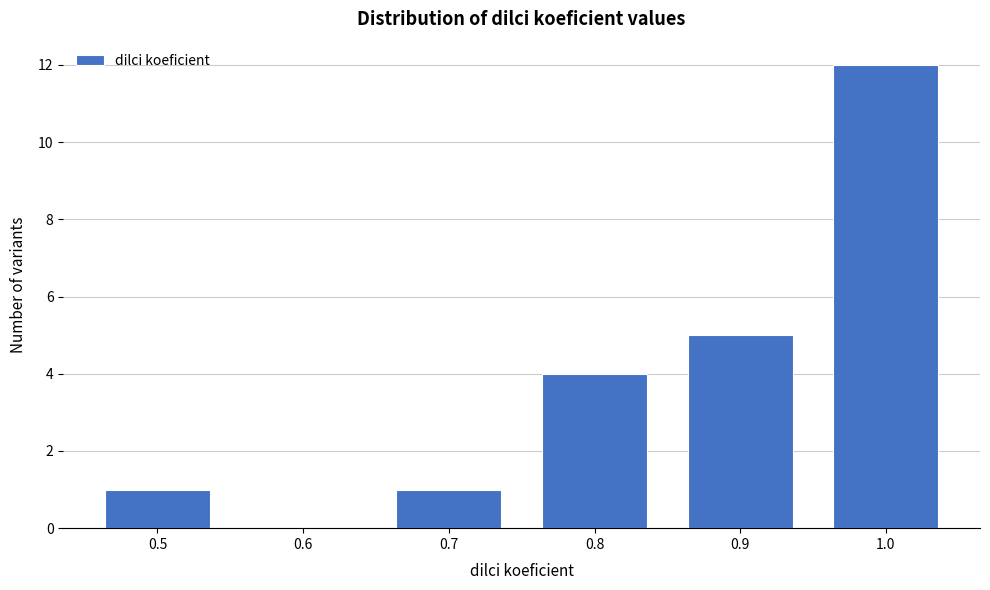

Reading left to right, transcribe this chart: for each bar, give the range it covers on the x-axis and its height. The values are not printed on the chart, so give them approximately, as read against the axis.

0.45 to 0.55: 1
0.55 to 0.65: 0
0.65 to 0.75: 1
0.75 to 0.85: 4
0.85 to 0.95: 5
0.95 to 1.05: 12